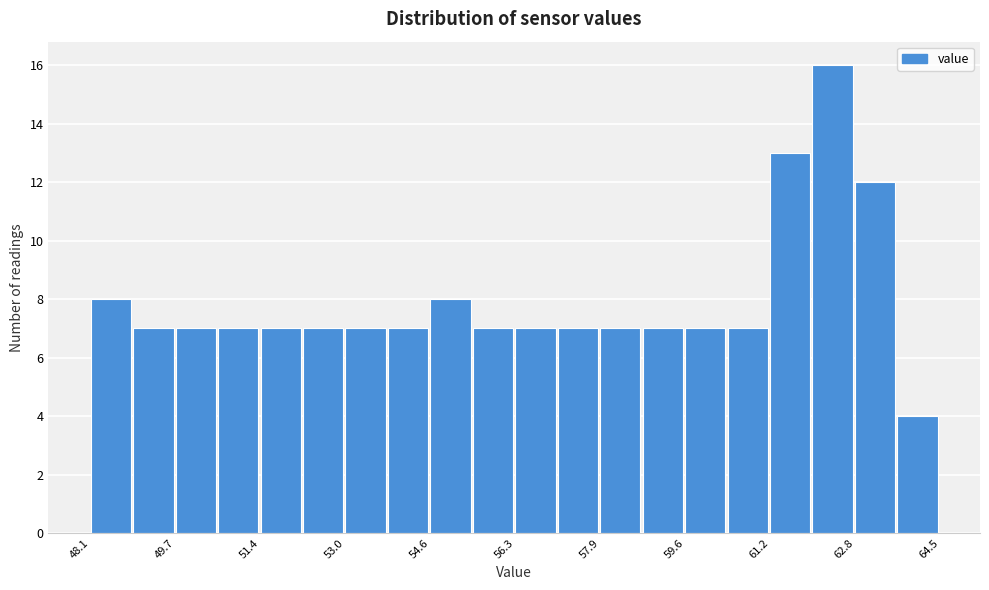

What is the height of the bar covering 58.0 to 58.8 on the x-axis? Neither the bar edges nor the heights are printed on the chart, so give them approximately, as read against the axes.

7